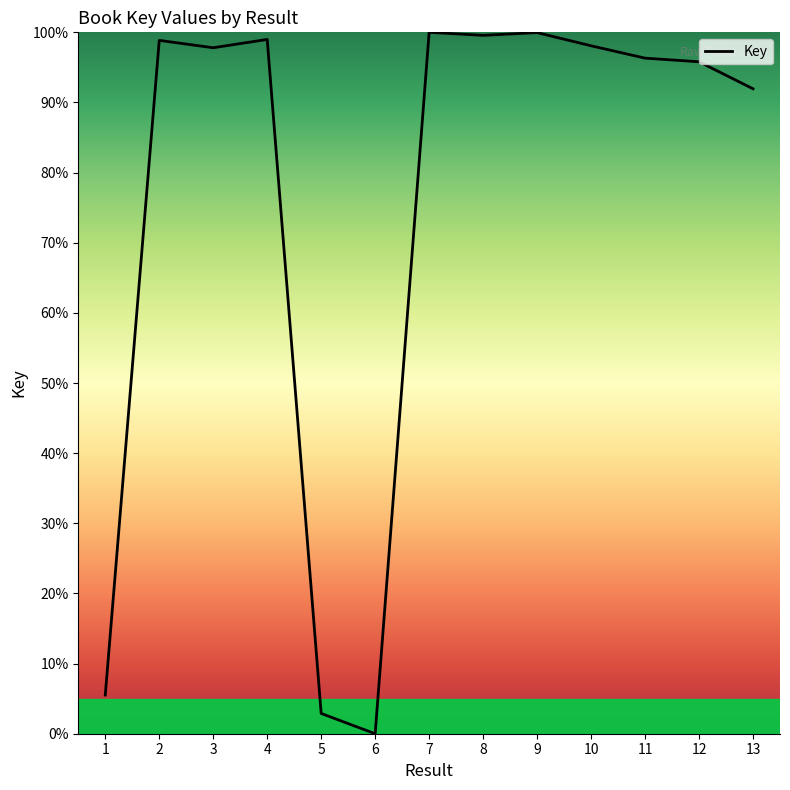

Approximately how many times larger is the value at 10 compared to 3?

1.0